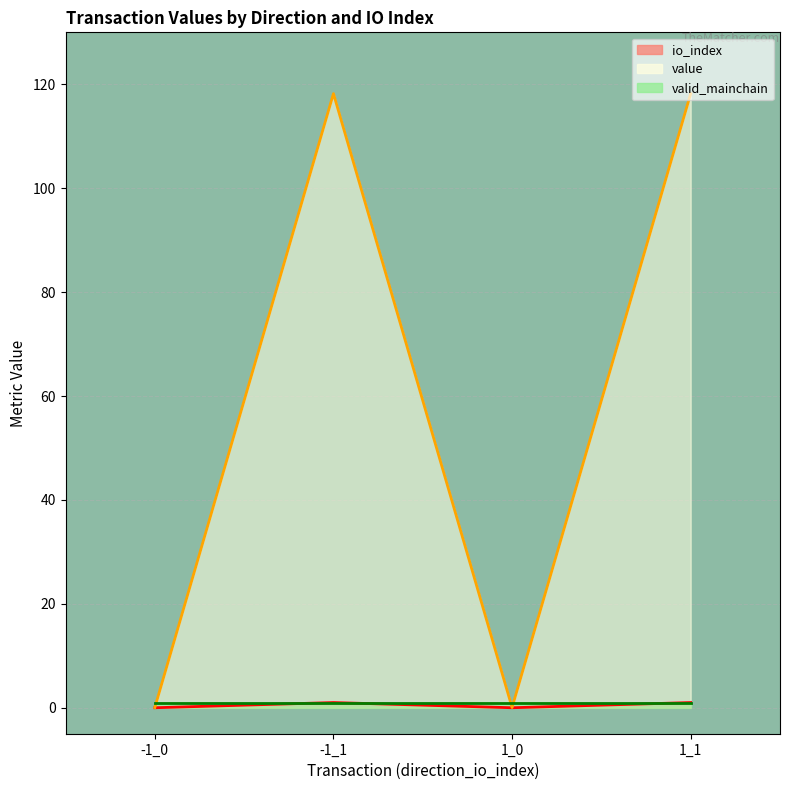

True or false: io_index has more than 2 interior local peaks.

False